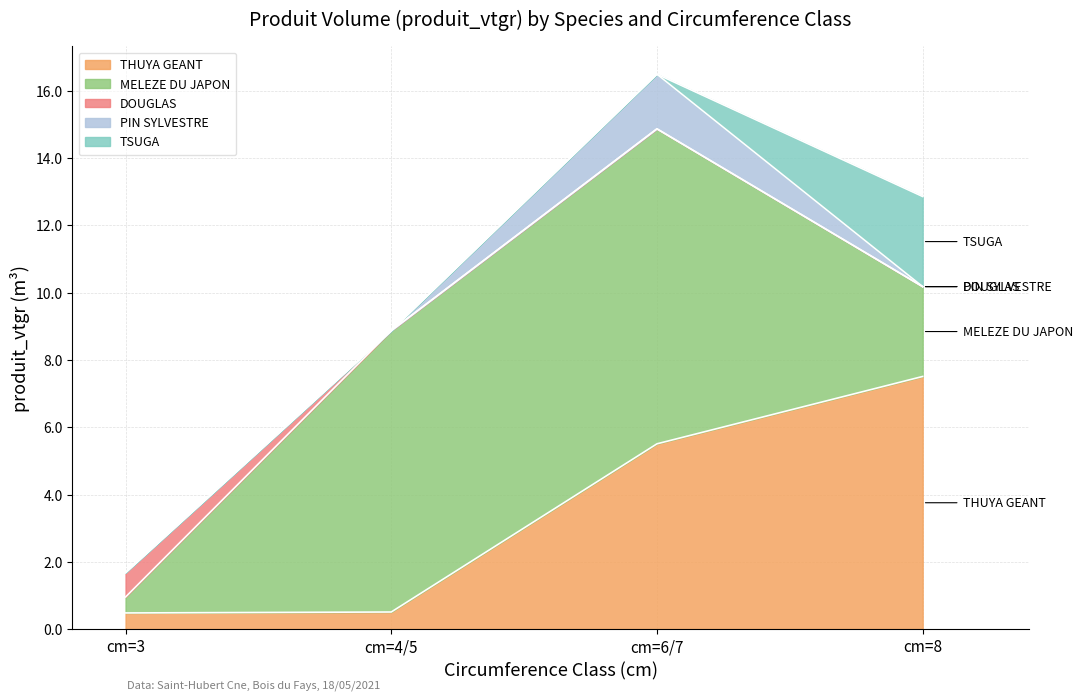

Is the value of THUYA GEANT at cm=8 greater than the value of DOUGLAS at cm=6/7?

Yes